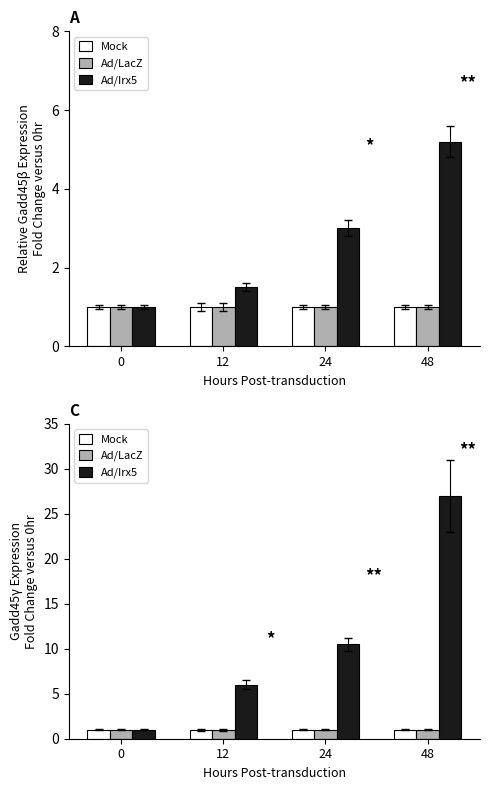

What is the sum of all Ad/Irx5 values?

44.5